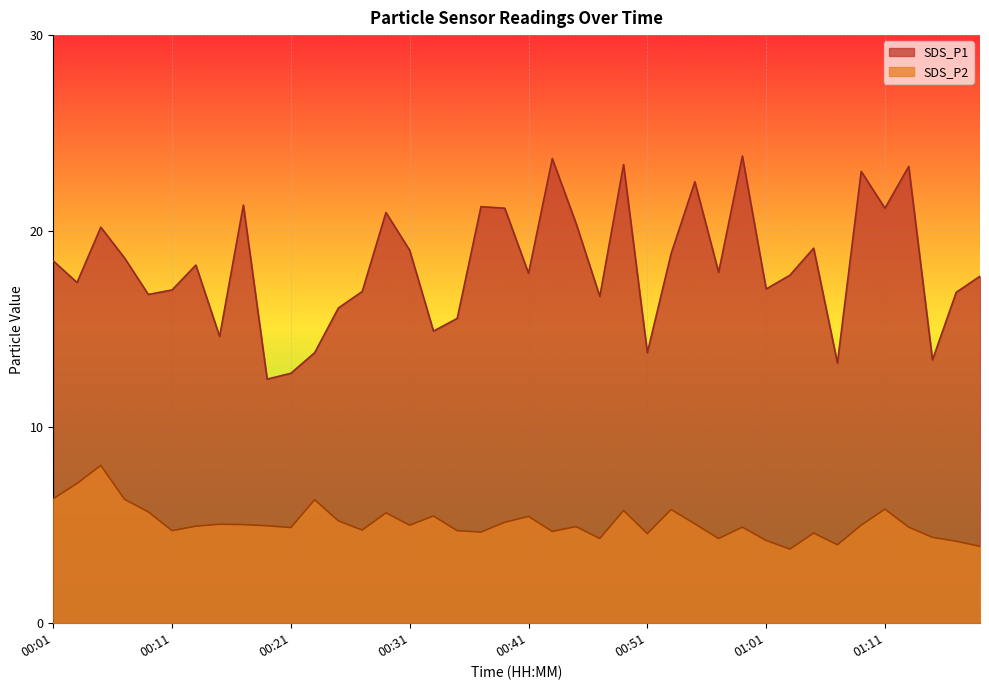

What is the difference between the maximum and second lowest values in the SDS_P1 series?

11.1